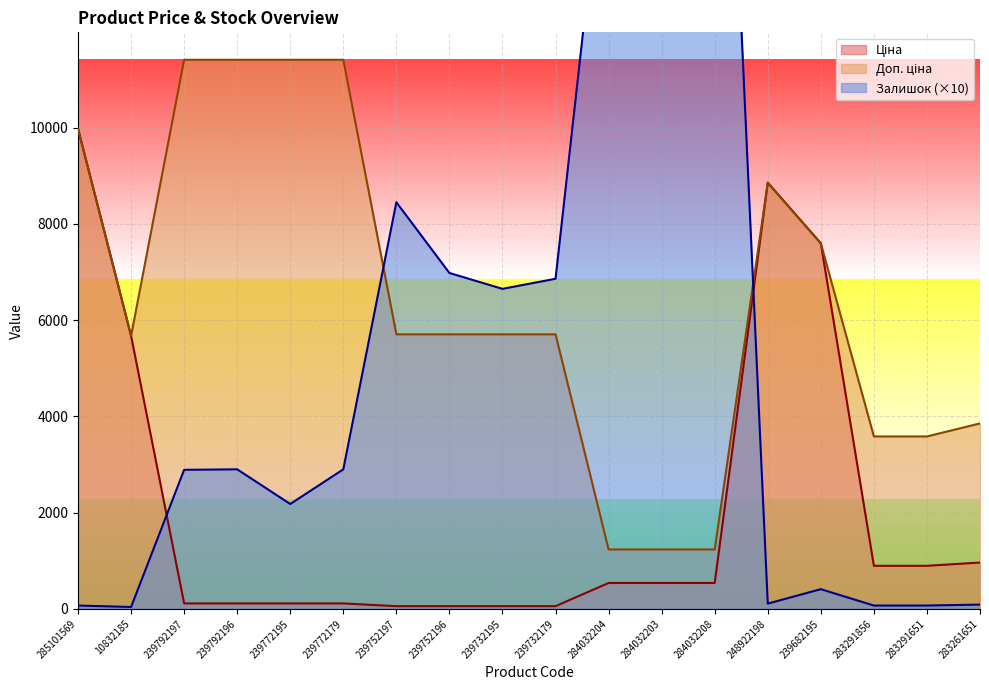

List the series in order of their peak value, lowest first.

Ціна, Доп. ціна, Залишок